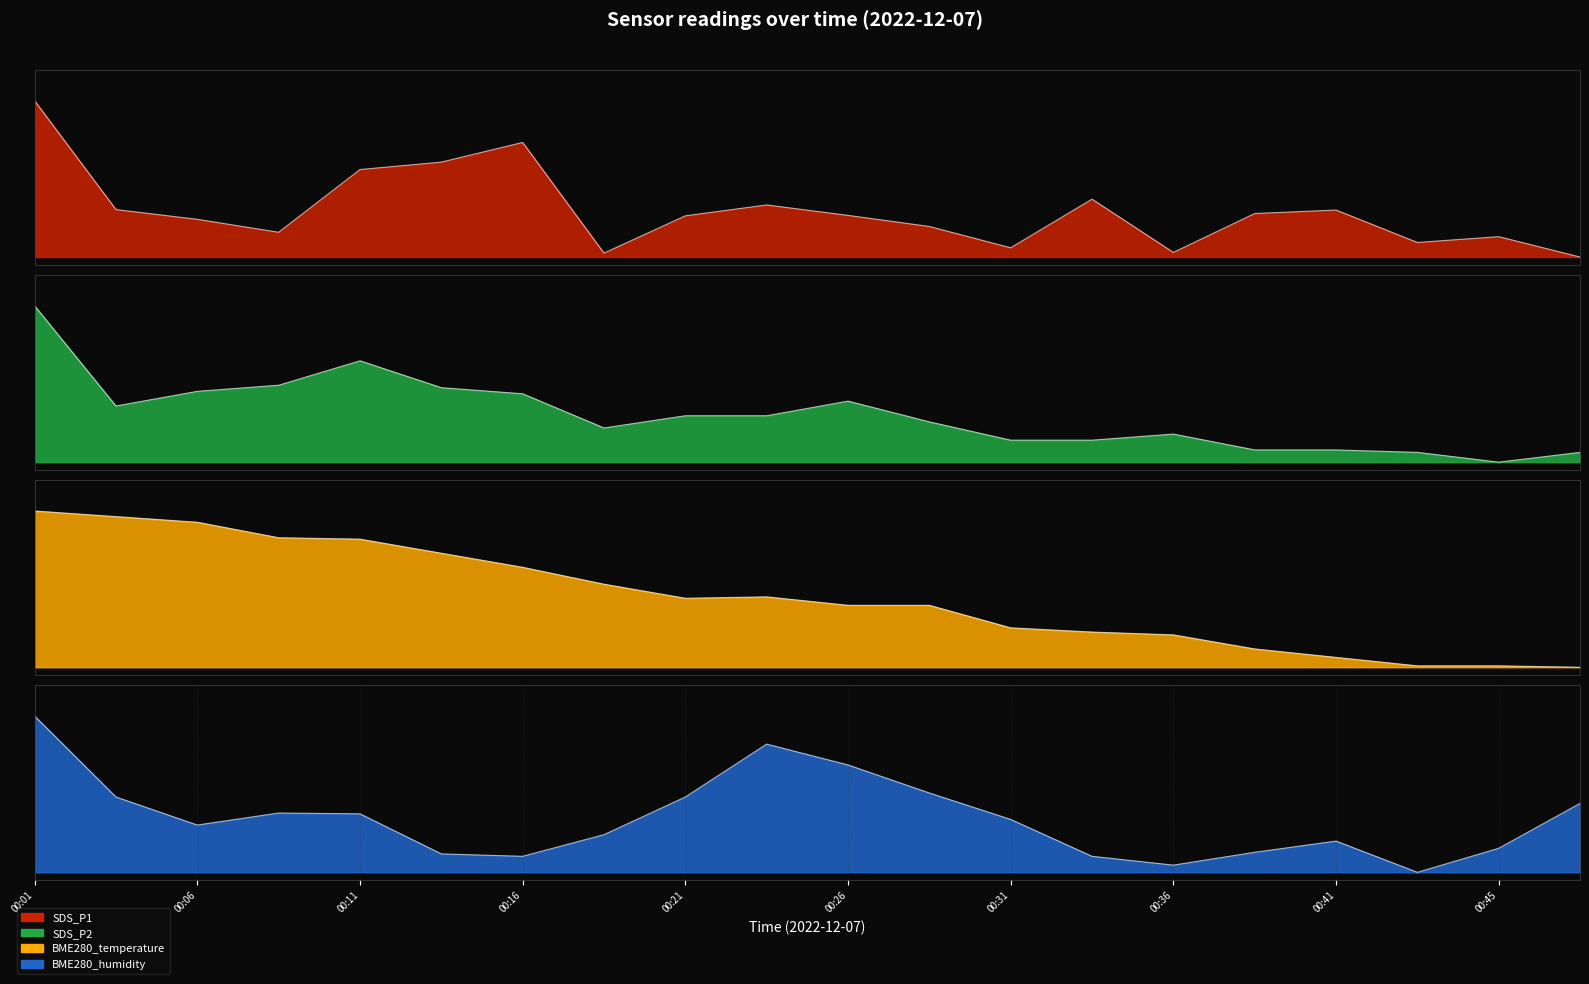

True or false: BME280_humidity has a value of 0.3 at 00:41.

False